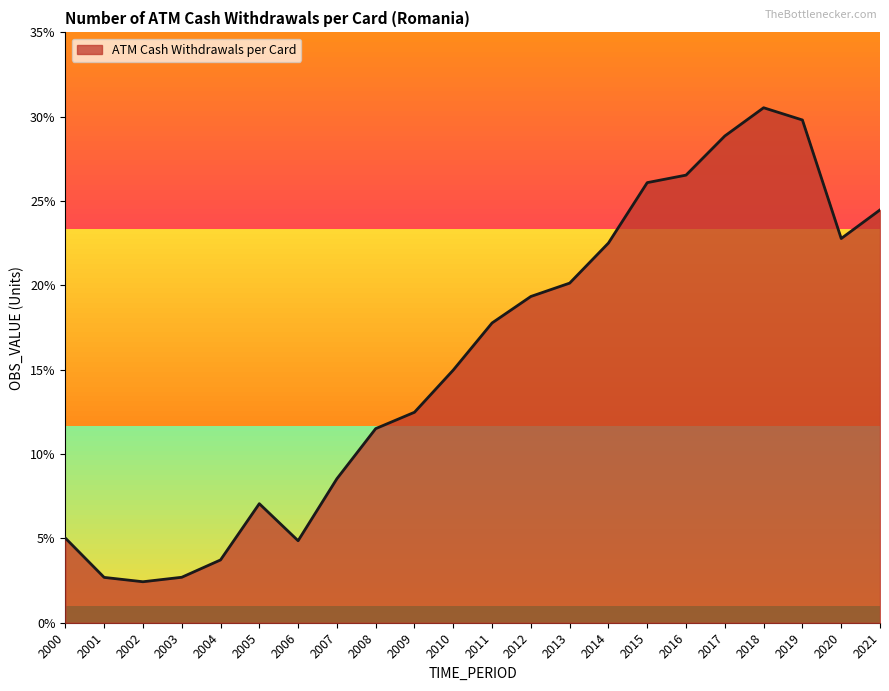

Rank the categories by value from lowest to highest.

2002, 2001, 2003, 2004, 2006, 2000, 2005, 2007, 2008, 2009, 2010, 2011, 2012, 2013, 2014, 2020, 2021, 2015, 2016, 2017, 2019, 2018